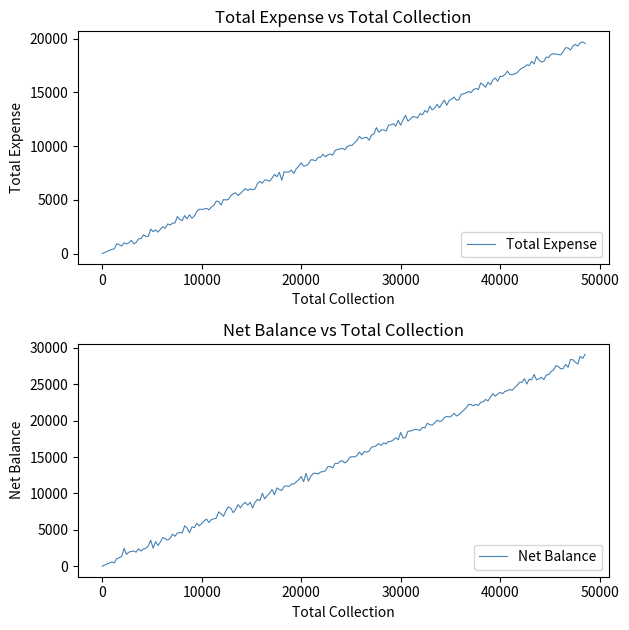

True or false: Total Expense has a value of 0 at 0.

True